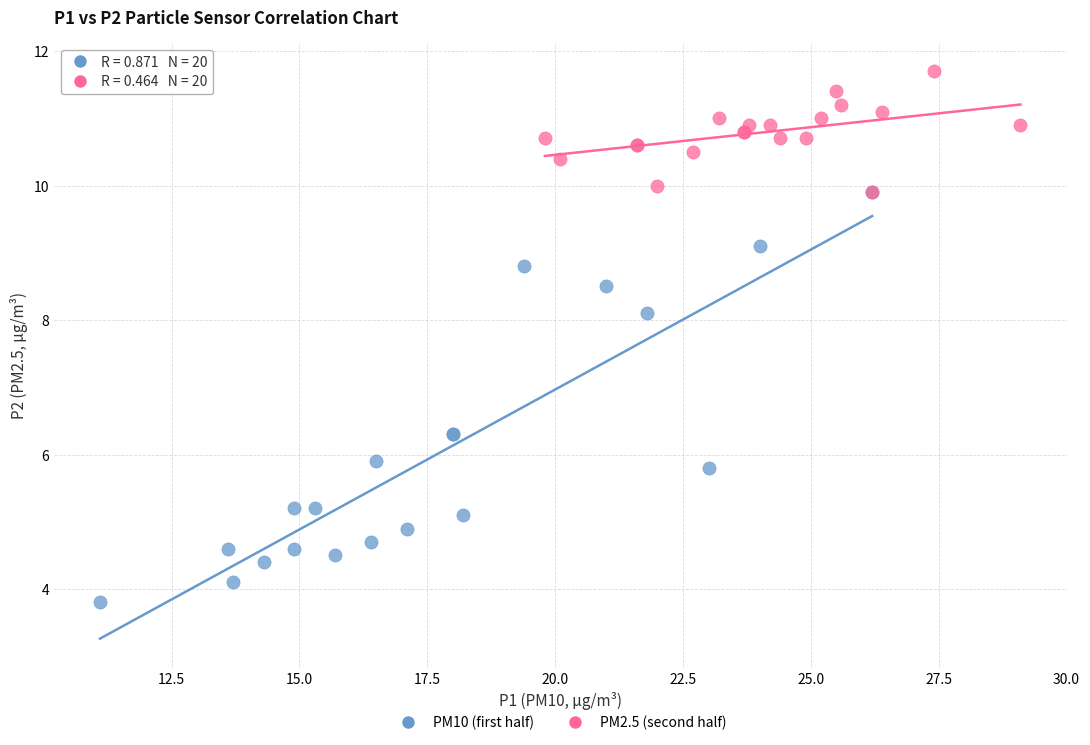

Which series contains the lowest Y value?

PM10 (first half)